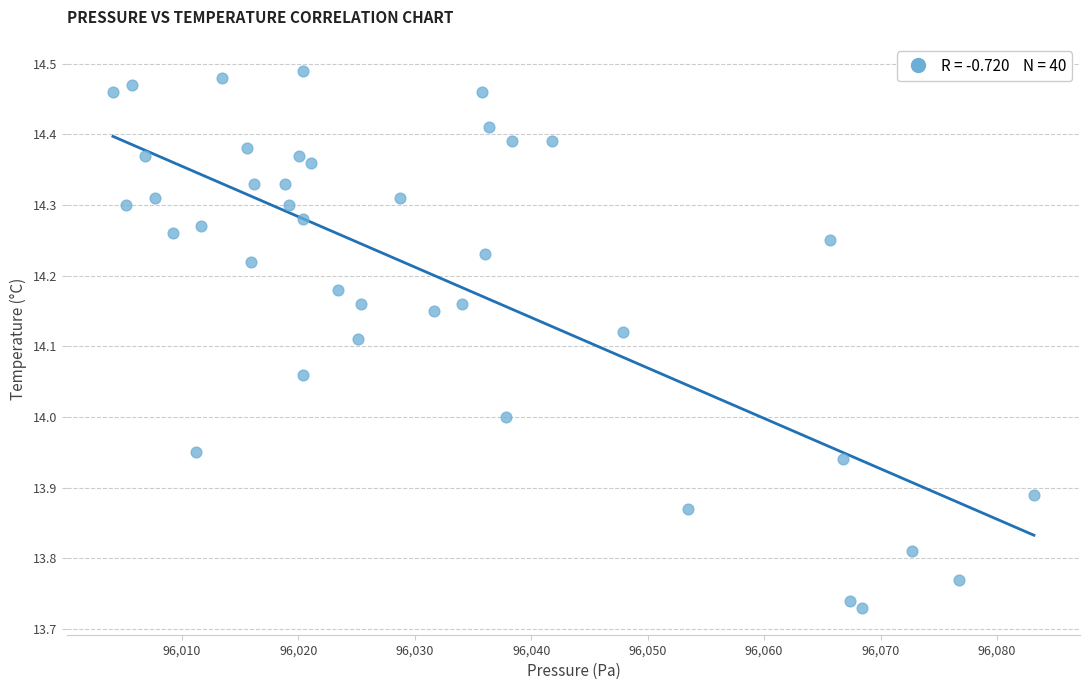

What is the range of X values (max minus min)?

79.1